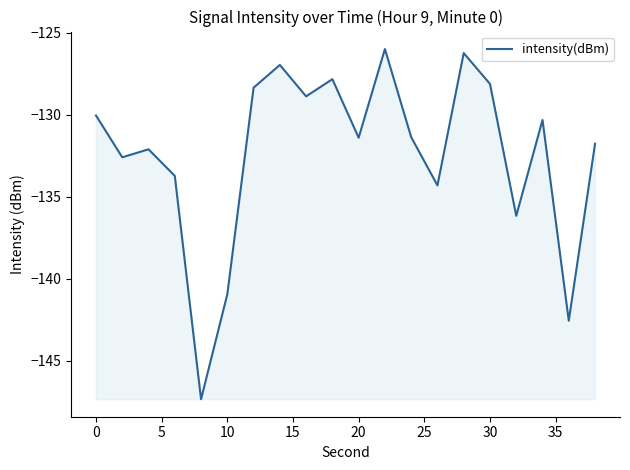

What is the difference between the maximum and minimum values?

21.3